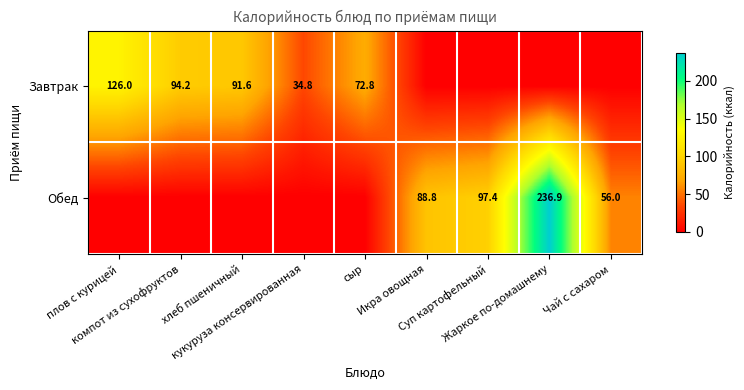

At which label is Обед closest to 118?

Суп картофельный